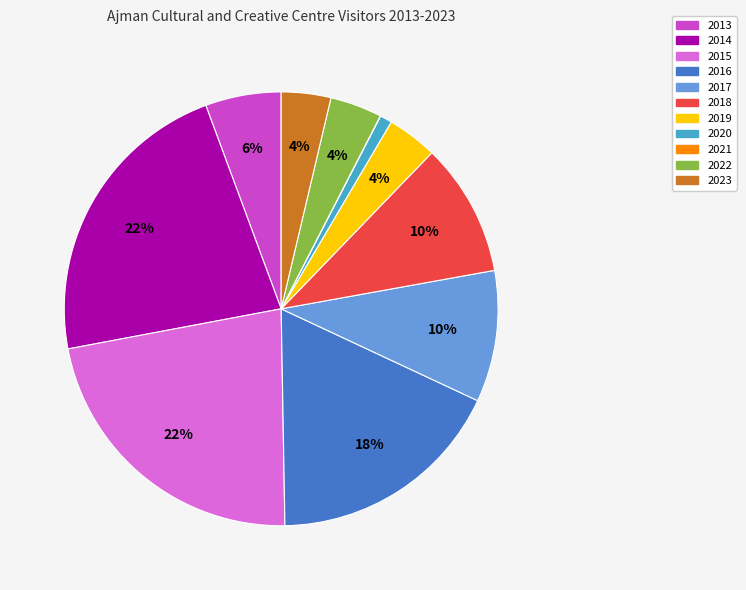

Between 2014 and 2017, which is larger?

2014